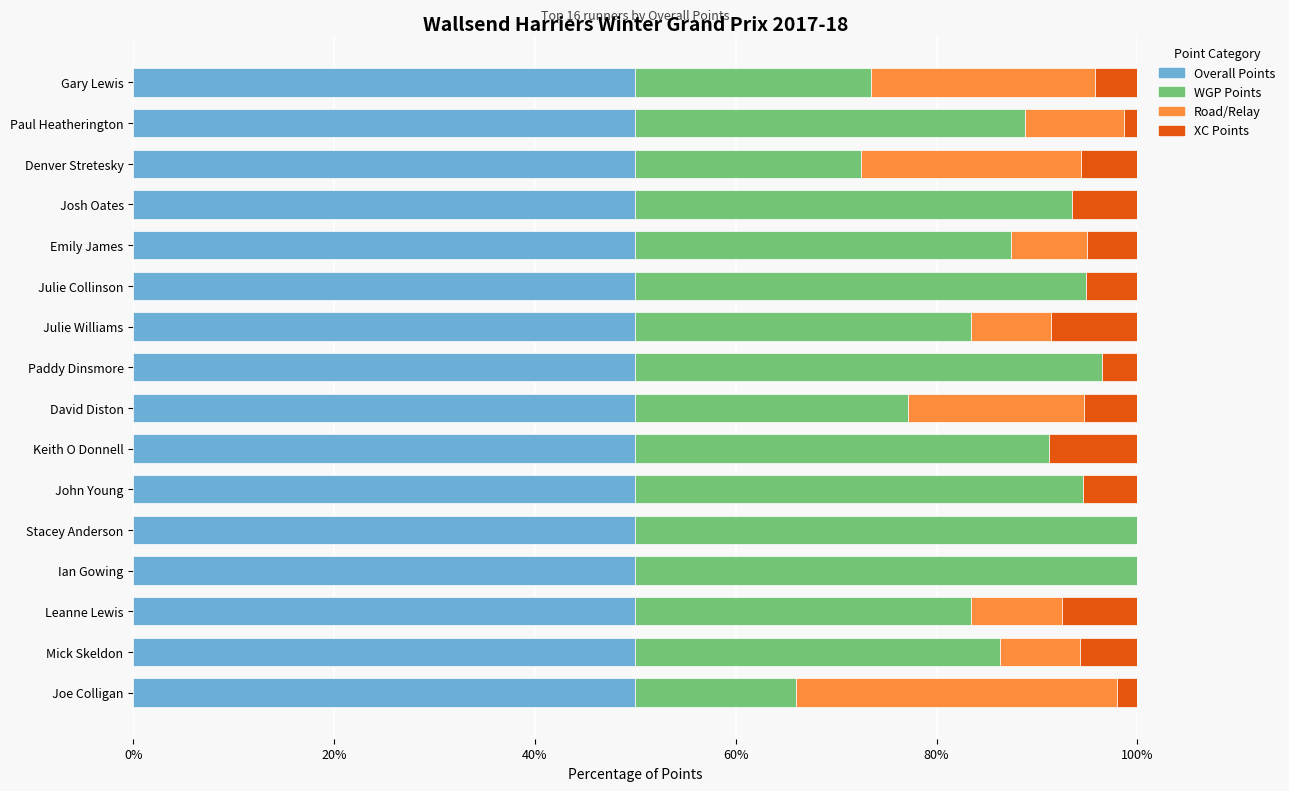

The value of Overall Points at David Diston is 33.7. True or false?

False